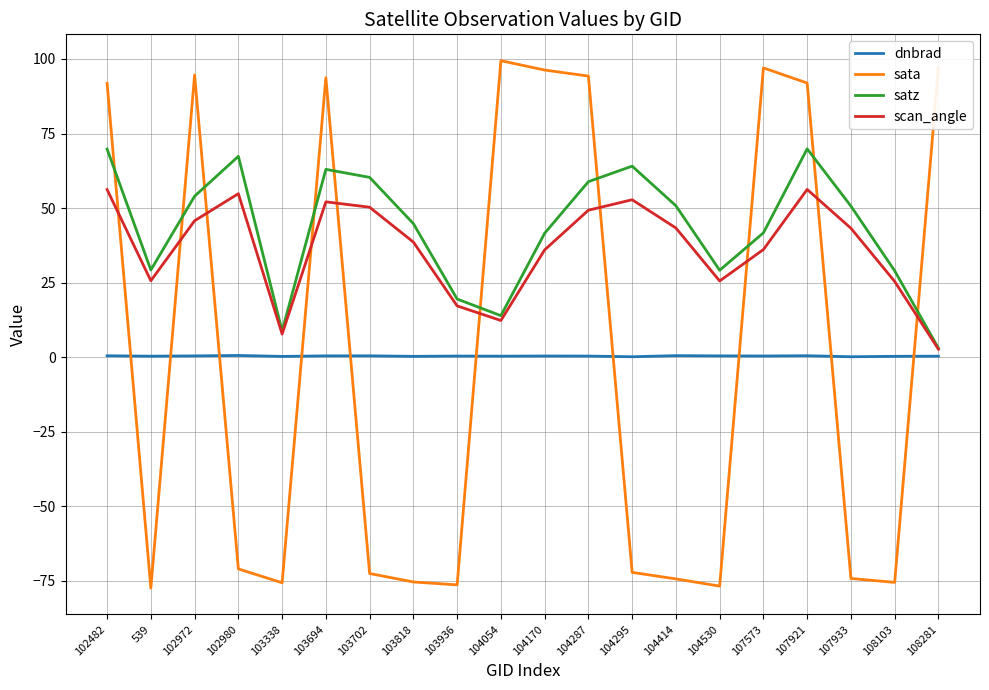

Which series has the widest spread of values?

sata